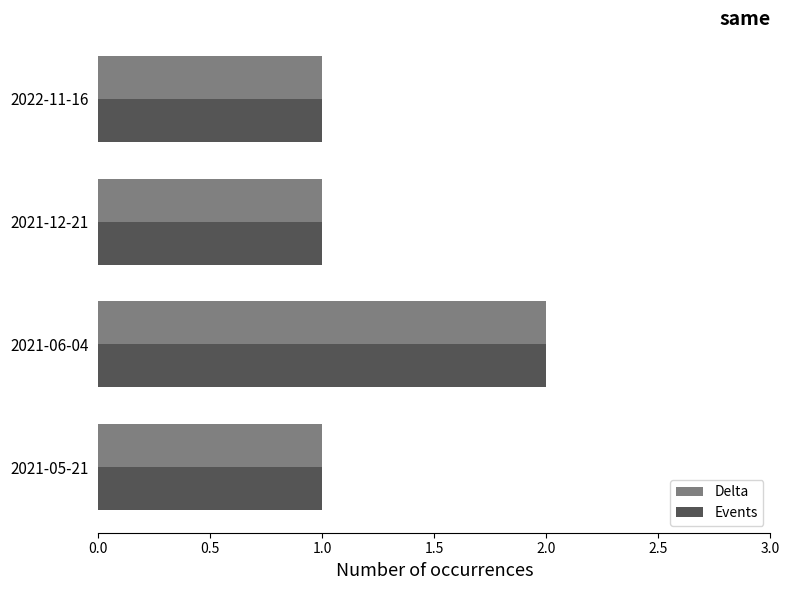

Which category has the highest value across all series?

2021-06-04